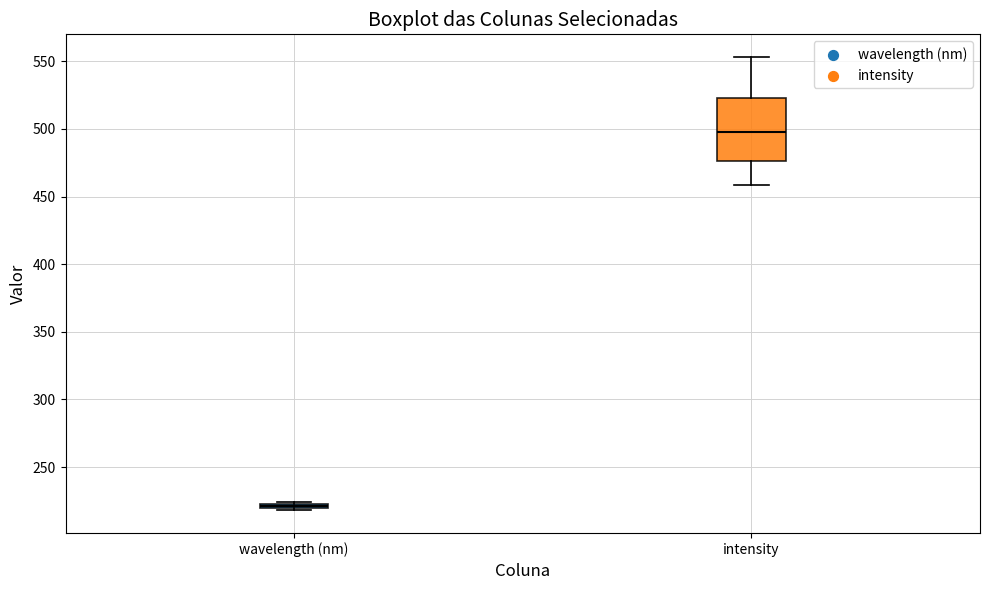

Which box is the tallest, from its lower edge to its upper edge?

intensity